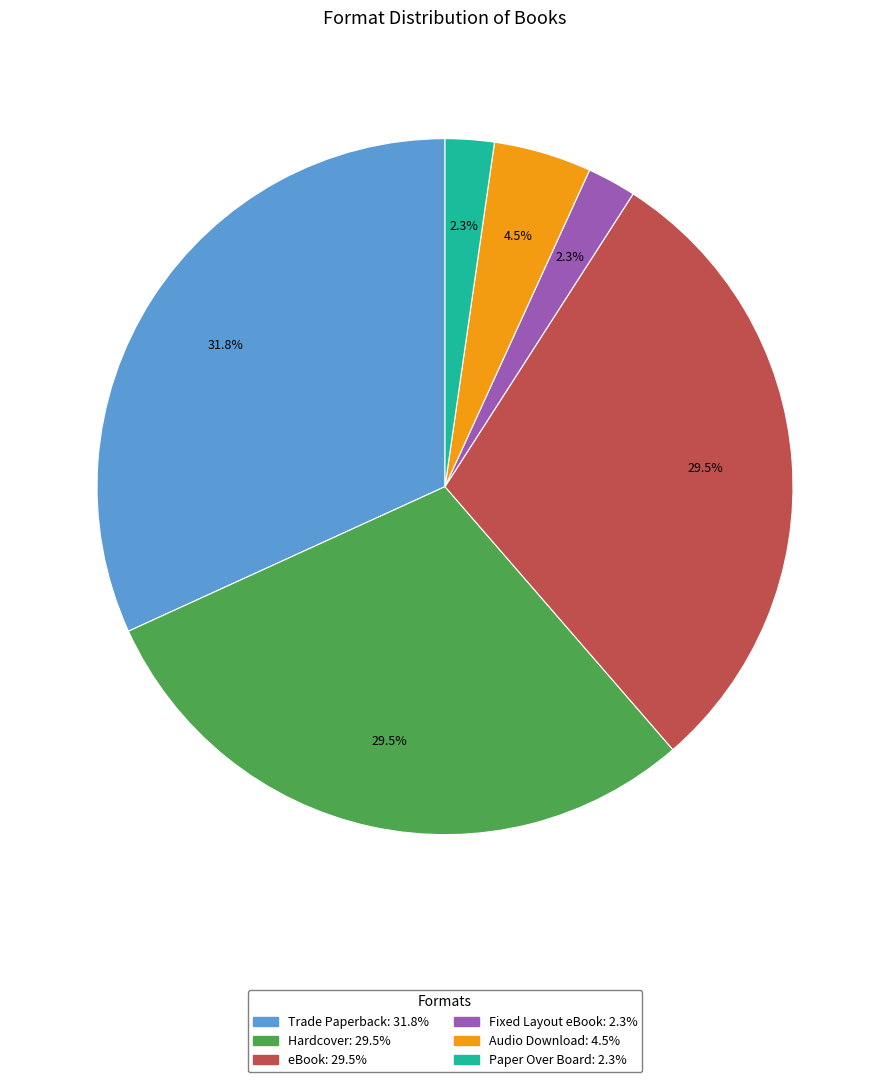

What percentage do Hardcover and eBook together represent?

59.1%